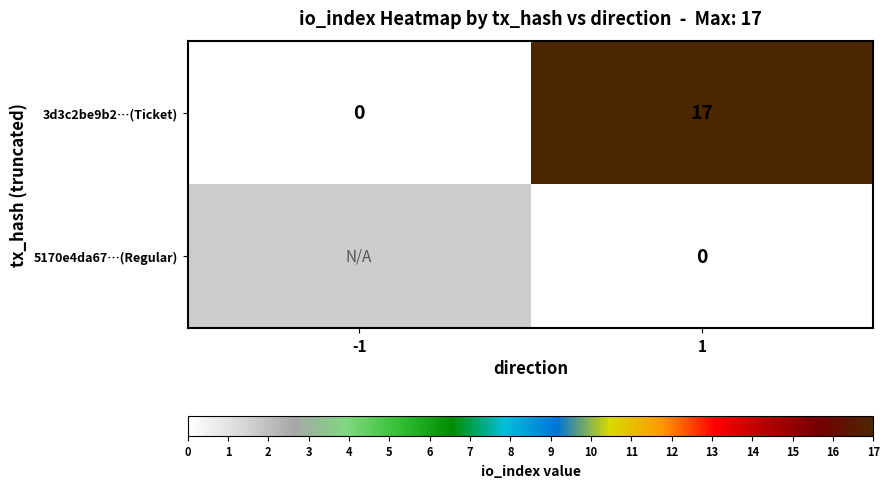

The 3d3c2be9b2…(Ticket) series shows 4.3 at 1. True or false?

False